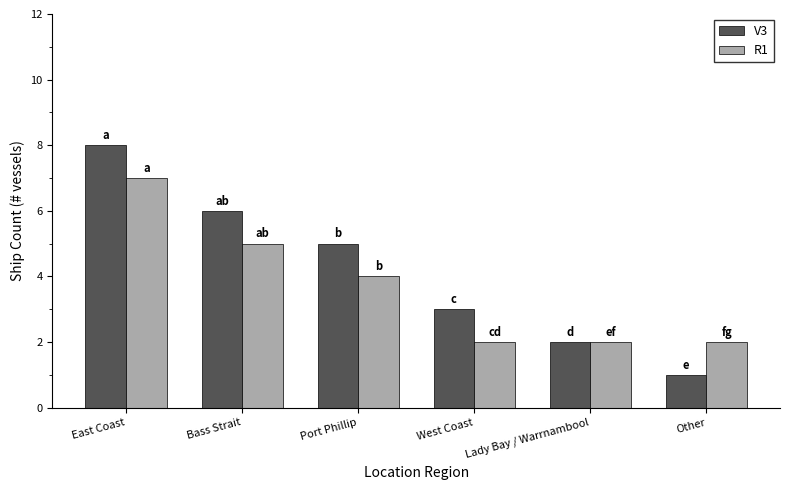

Reading right to left, what are all the values shown in this chart?

V3: 1	2	3	5	6	8
R1: 2	2	2	4	5	7